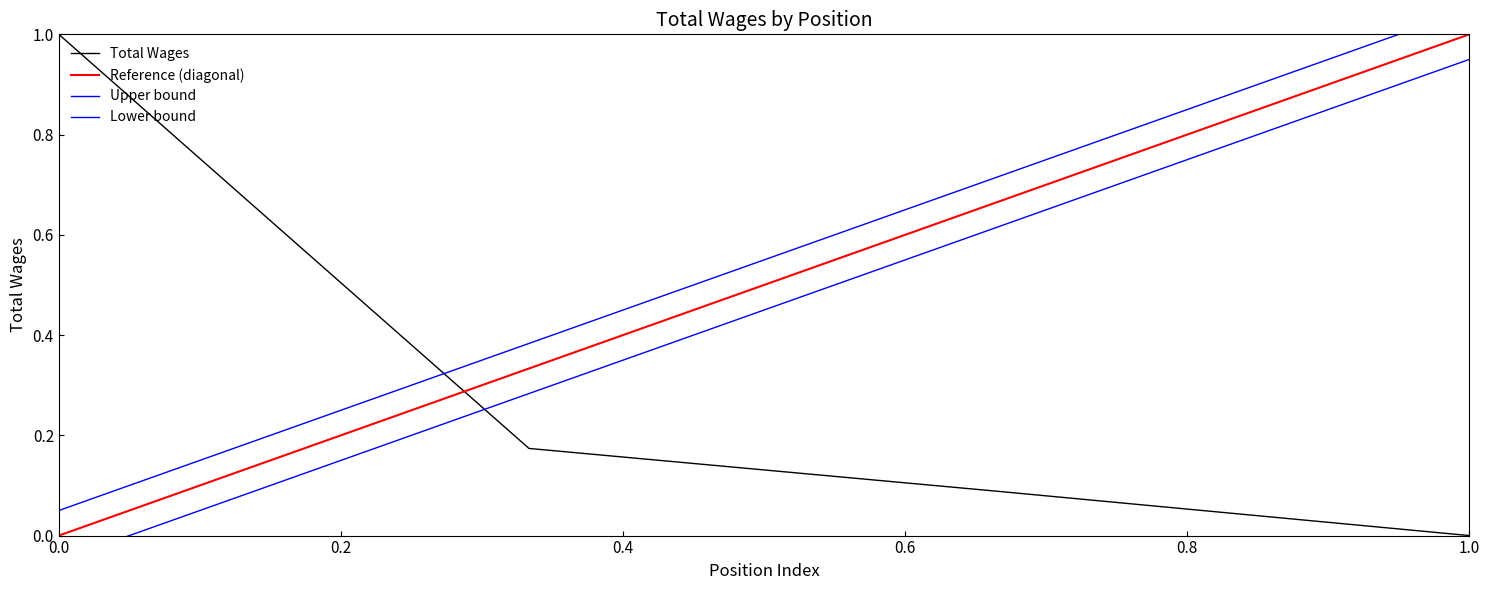

The value of Total Wages at 0.0 is 1.0. True or false?

True